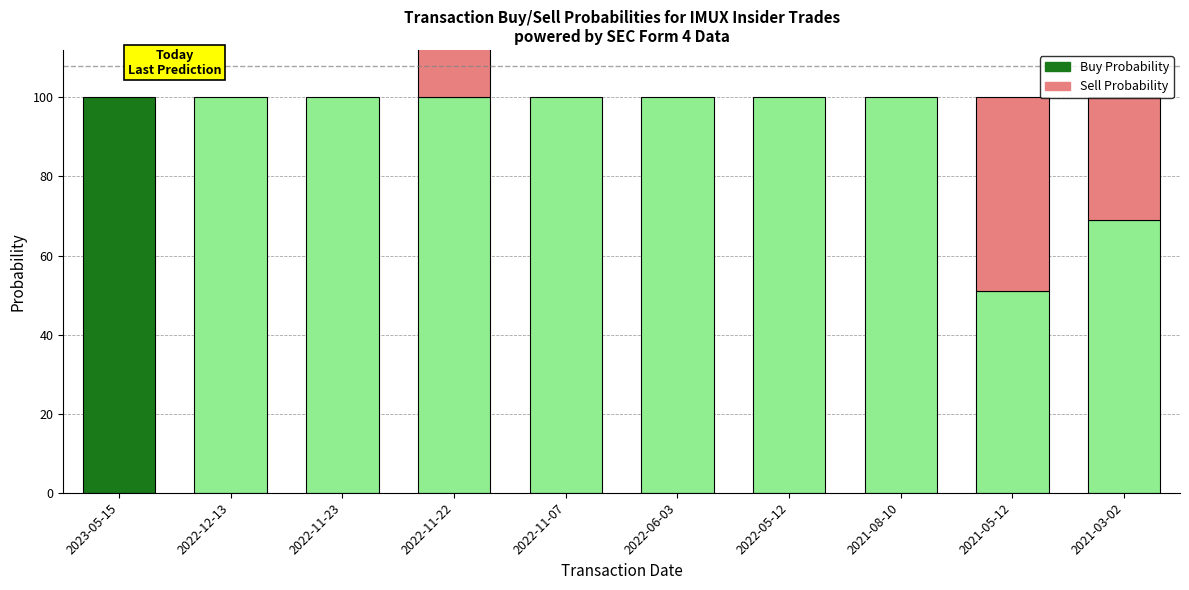

The Sell Probability series shows 0 at 2022-05-12. True or false?

True